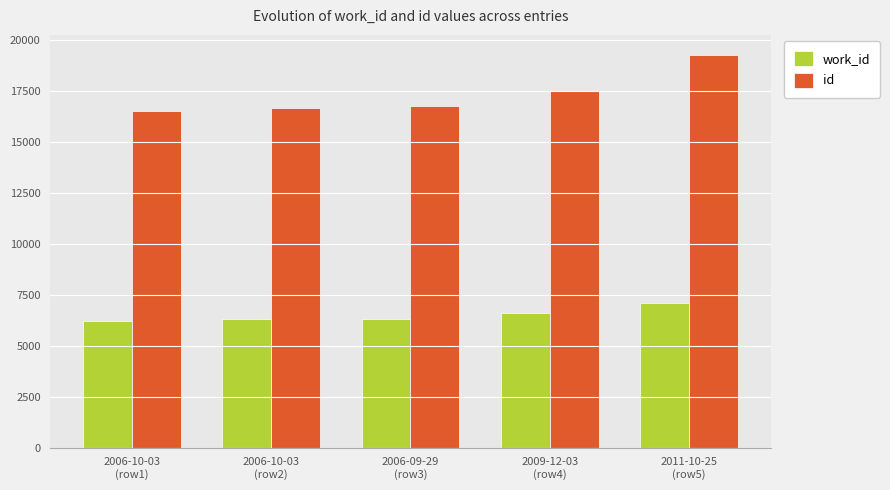

What is the spread (max minus min) of values at 2006-10-03
(row2)?

10374